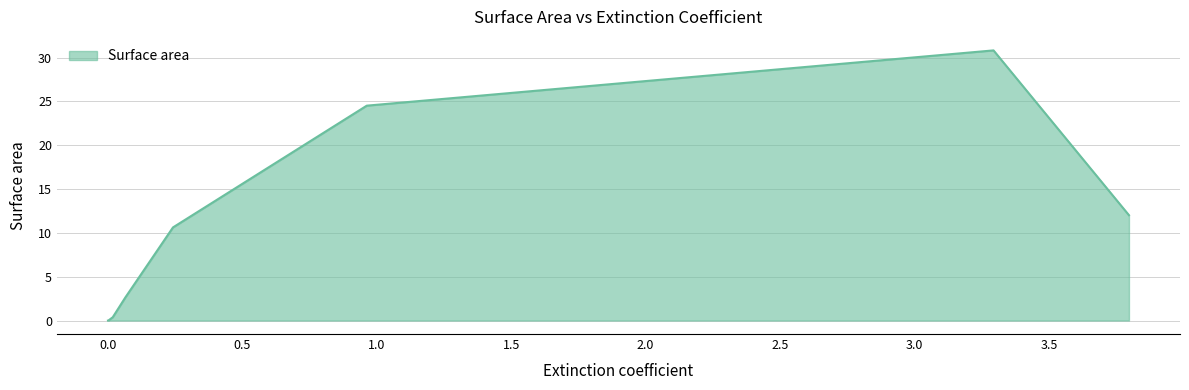

What is the maximum value shown in the chart?

30.8